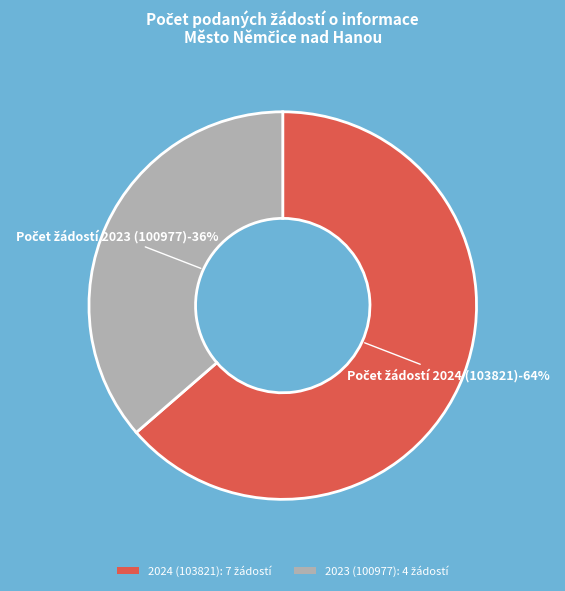

True or false: 2024 (103821) accounts for 52% of the total.

False